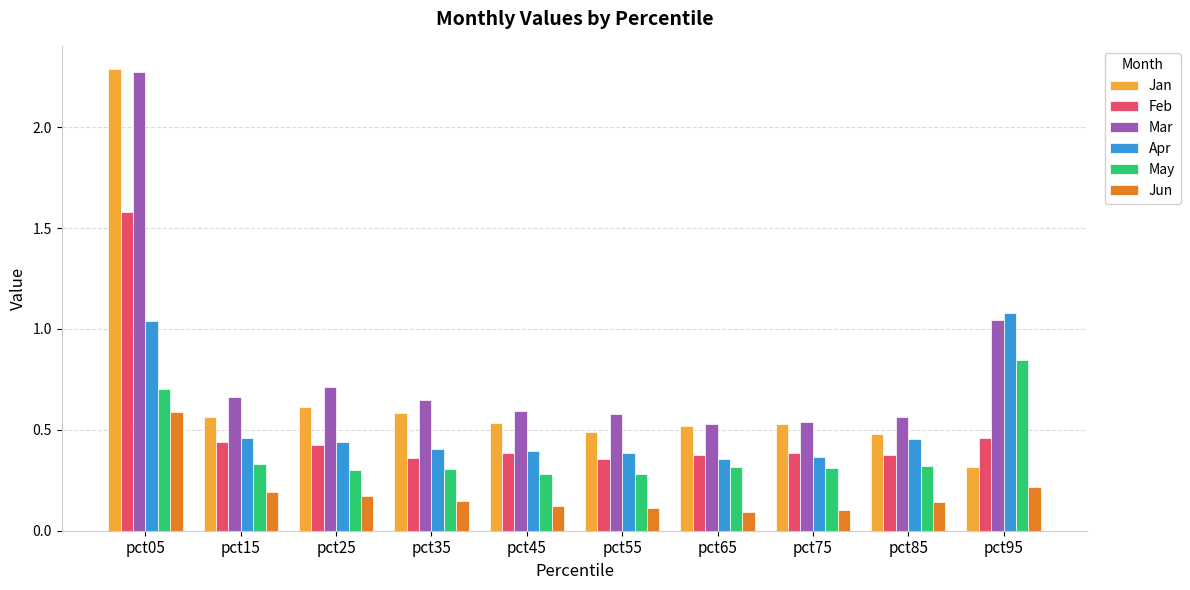

Which label corresponds to the largest value in the chart?

pct05